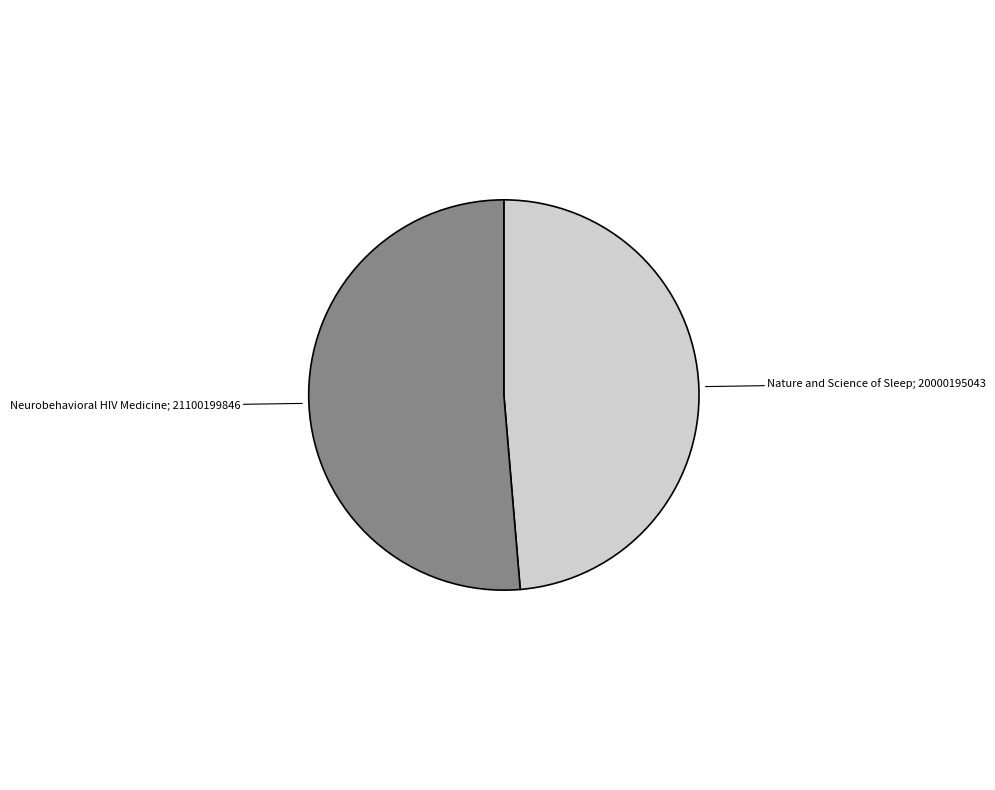

Is there a majority slice in this chart?

Yes